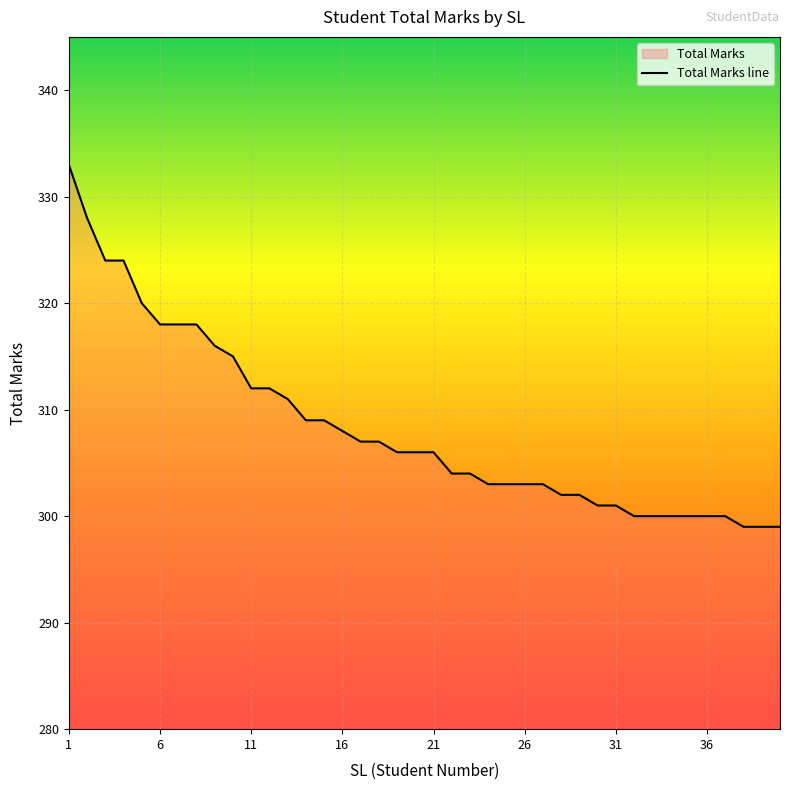

What is the smallest value displayed?

299